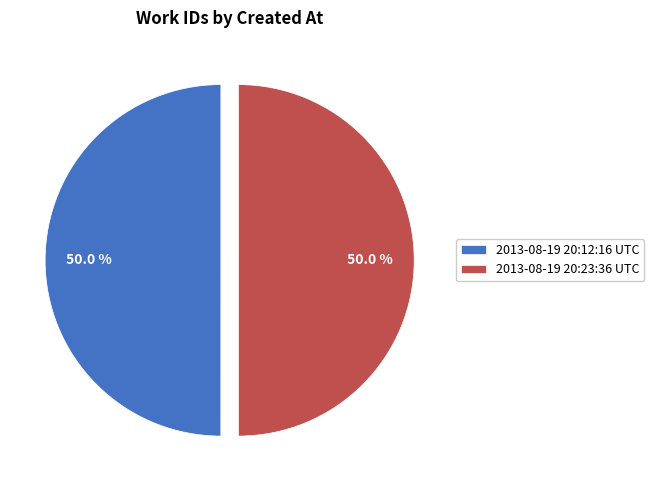

Combined, do 2013-08-19 20:12:16 UTC and 2013-08-19 20:23:36 UTC account for over 50%?

Yes